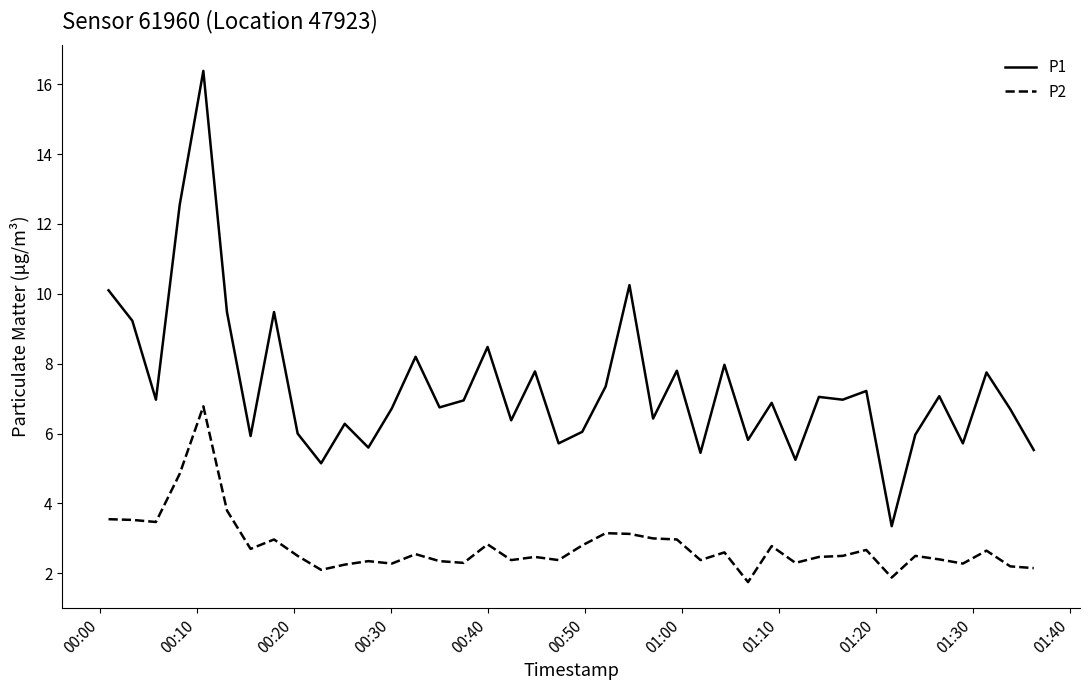

Which series has the largest total across all categories?

P1